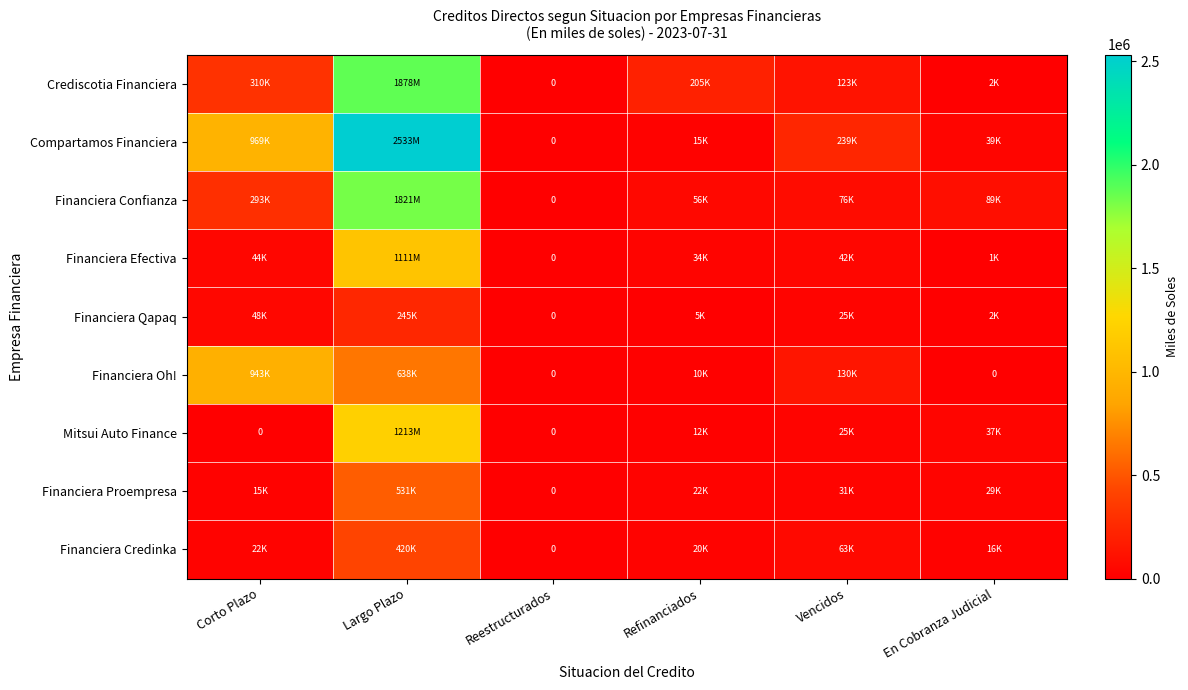

Count the number of categories in the chart.

6